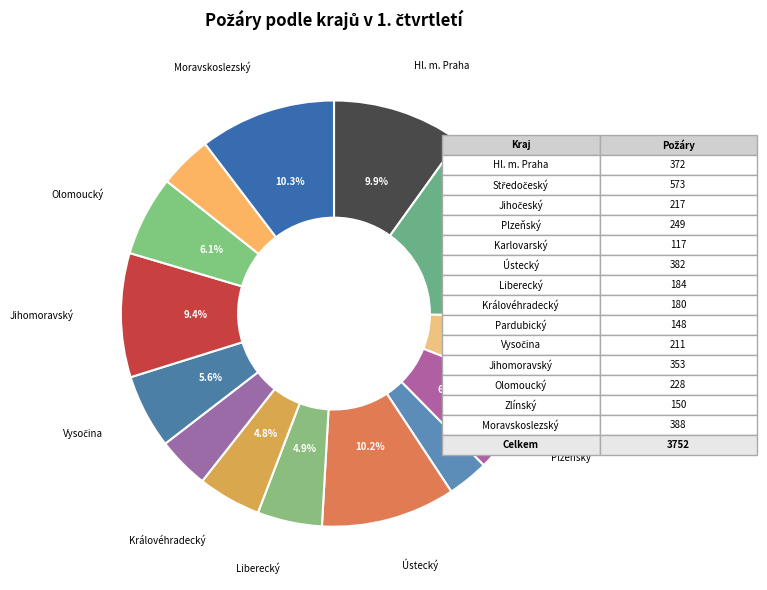

How many slices are in this pie chart?

14